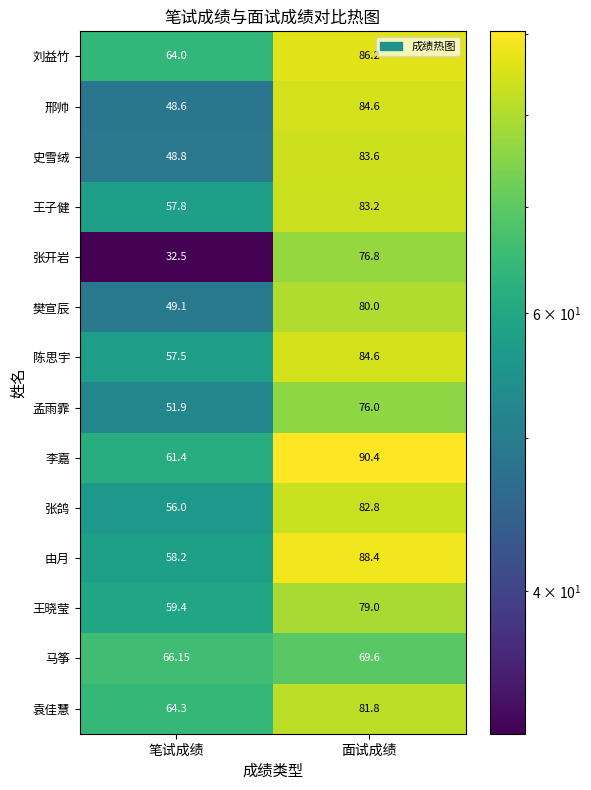

Which series has the largest range (max minus min)?

张开岩